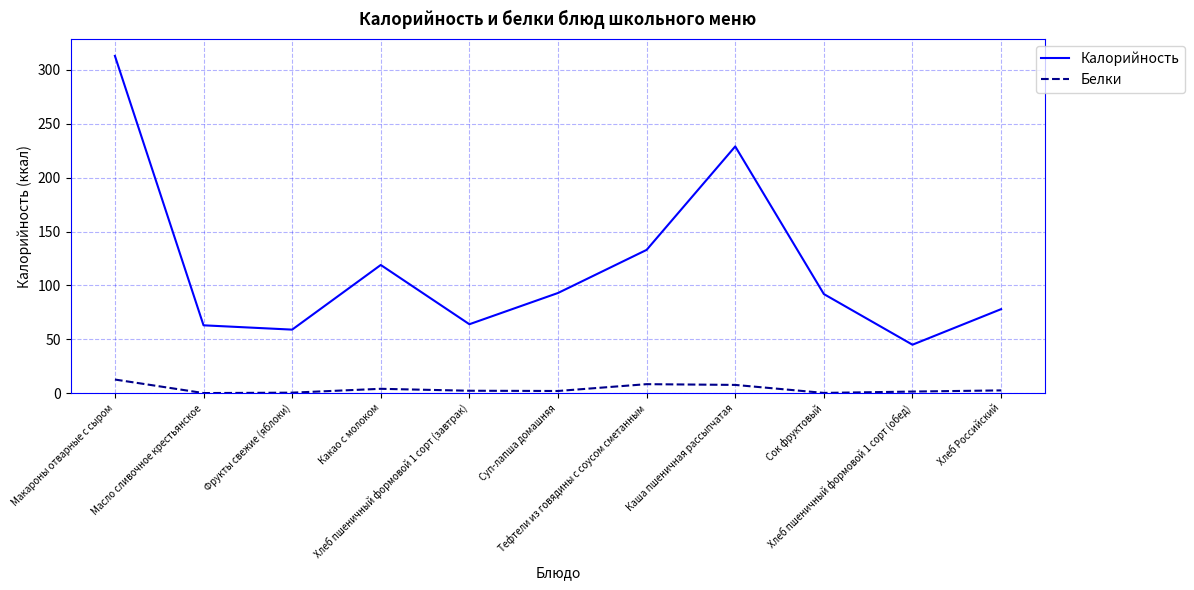

At which category does Калорийность reach its first local peak?

Какао с молоком